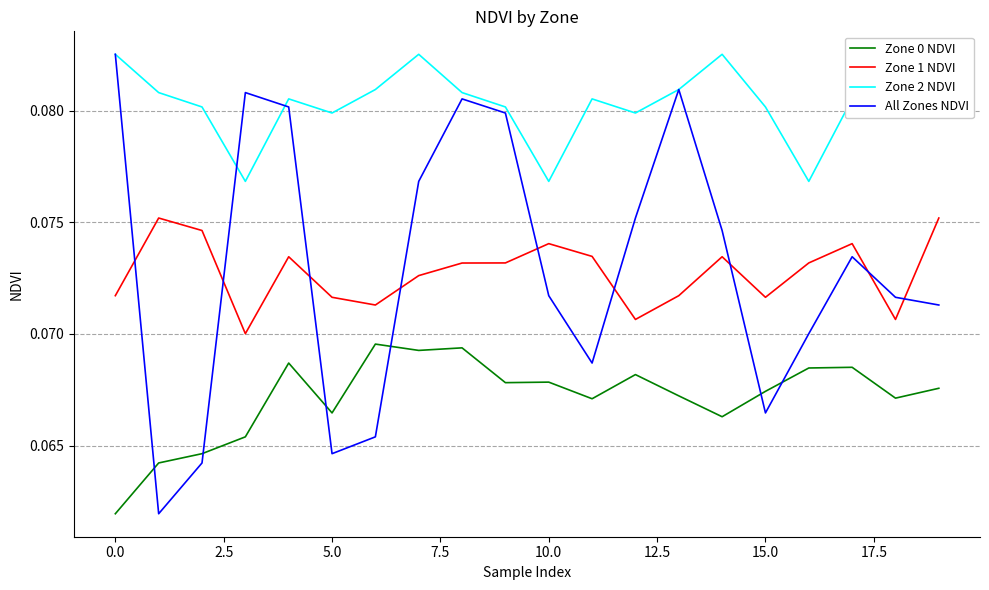

How many times do All Zones NDVI and Zone 1 NDVI cross each other?

9